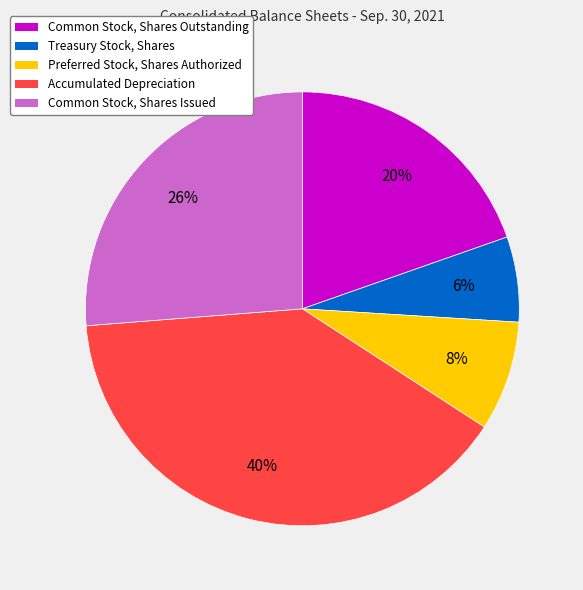

Is it true that Preferred Stock, Shares Authorized is 8% of the pie?

True